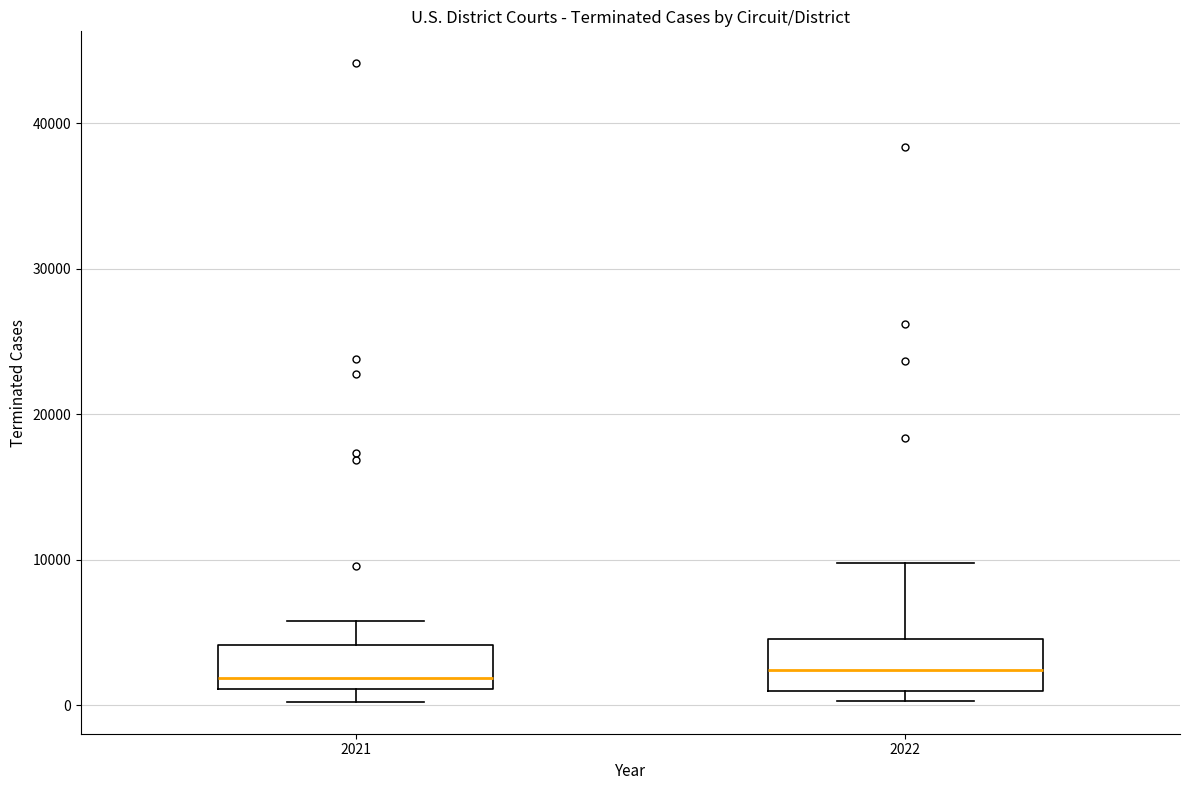

Reading left to right, transcribe this box plot: for each box, give where its median line is, the range the box spans, and where its two whiskers end, as read against the y-axis. The values are not printed on the chart, so give them approximately, as read against the axis.

2021: median 2000, box 1000 to 4000, whiskers 0 to 6000
2022: median 2000, box 1000 to 5000, whiskers 0 to 10000